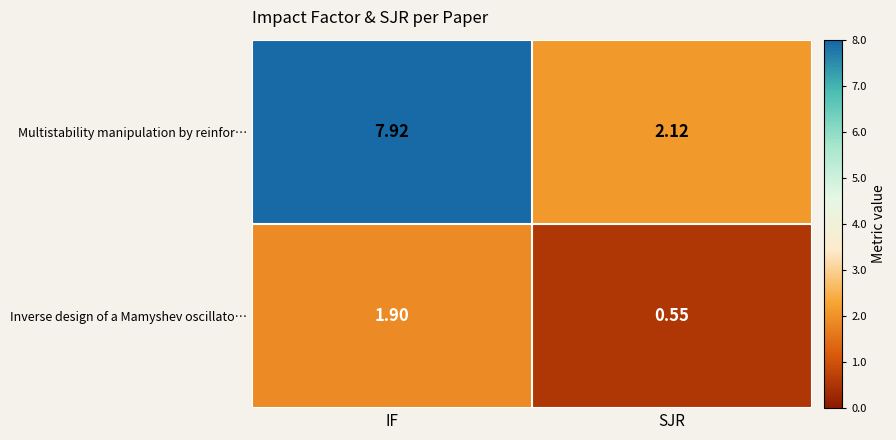

Where is Inverse design of a Mamyshev oscillato… nearest to the value 1?

SJR